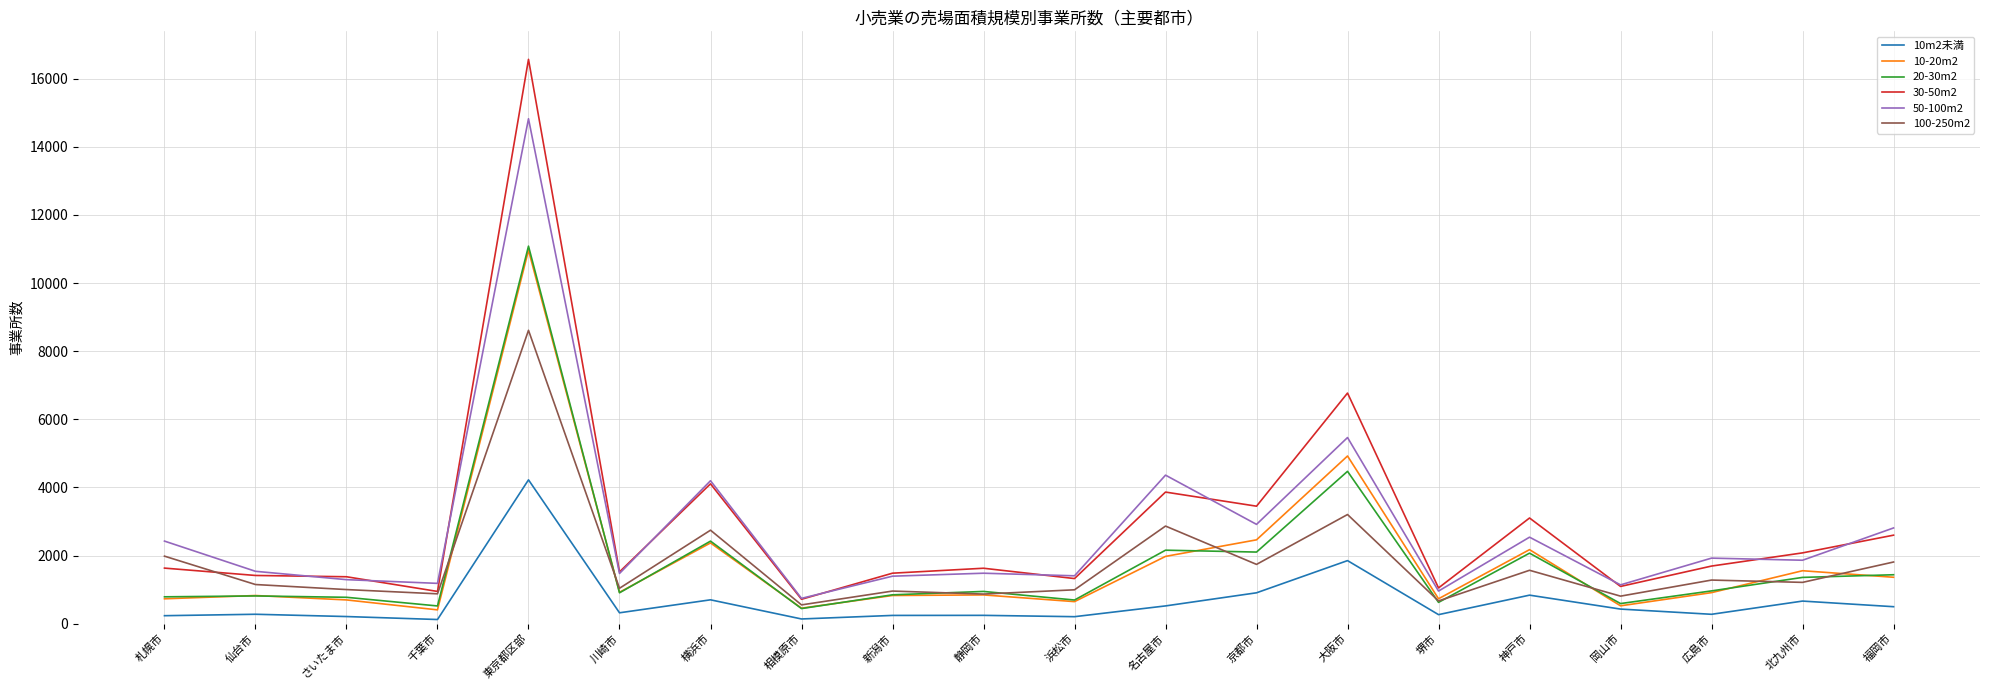

At how many categories does at least one series exceed 14375?

1